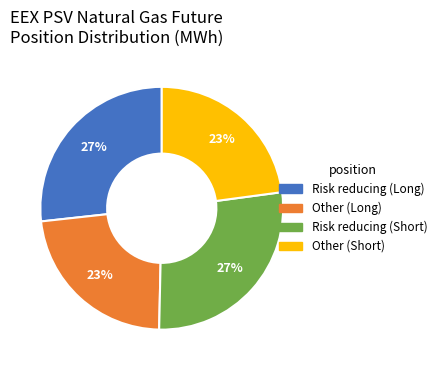

Is there any slice that represents more than half of the pie?

No